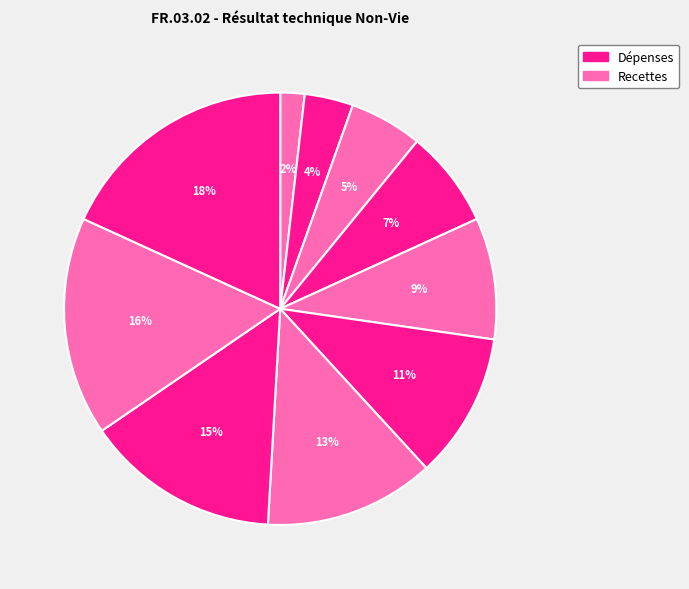

How many segments does this pie chart have?

10